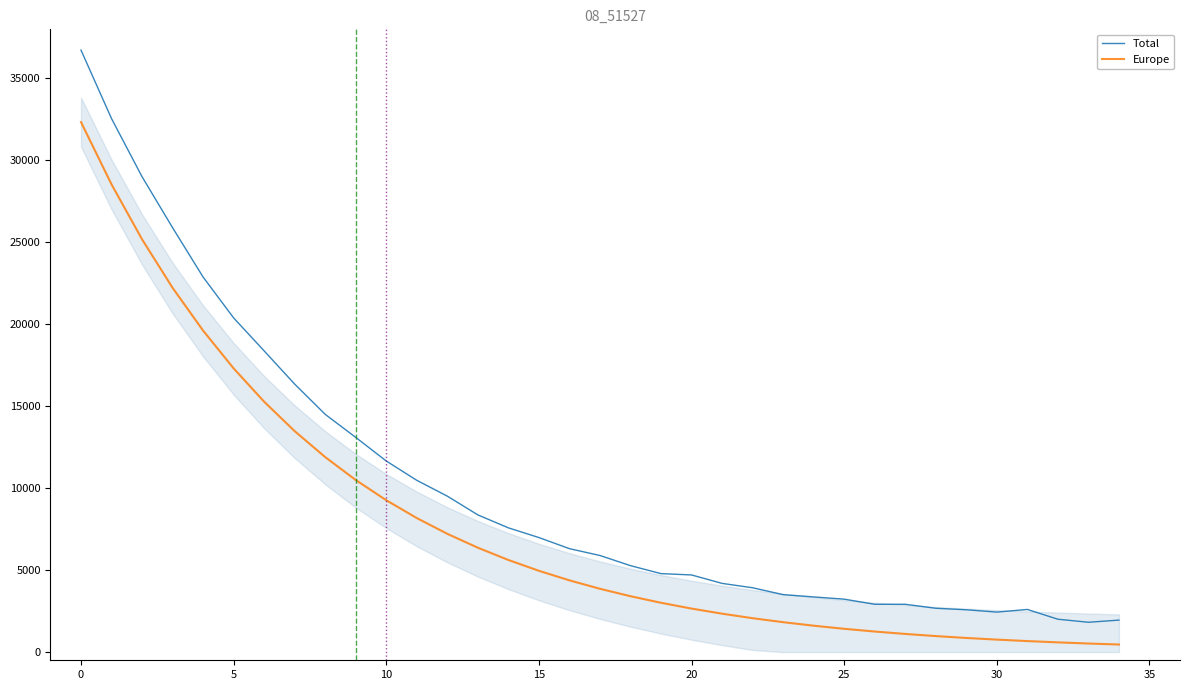

True or false: Total and Europe intersect in this chart.

False